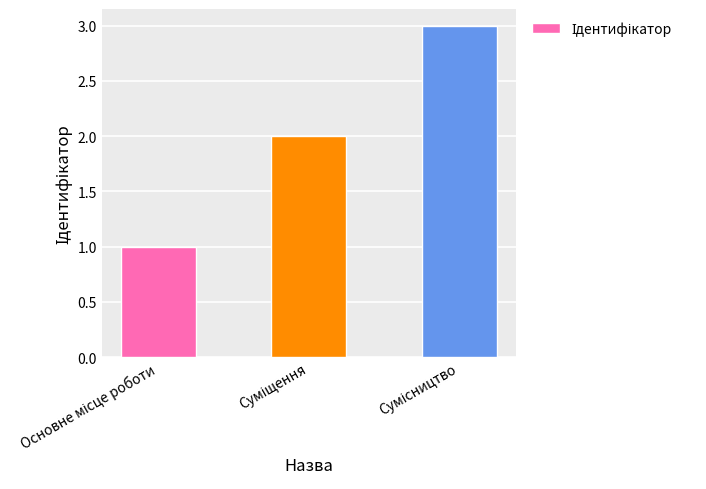

What is the sum of all values?

6